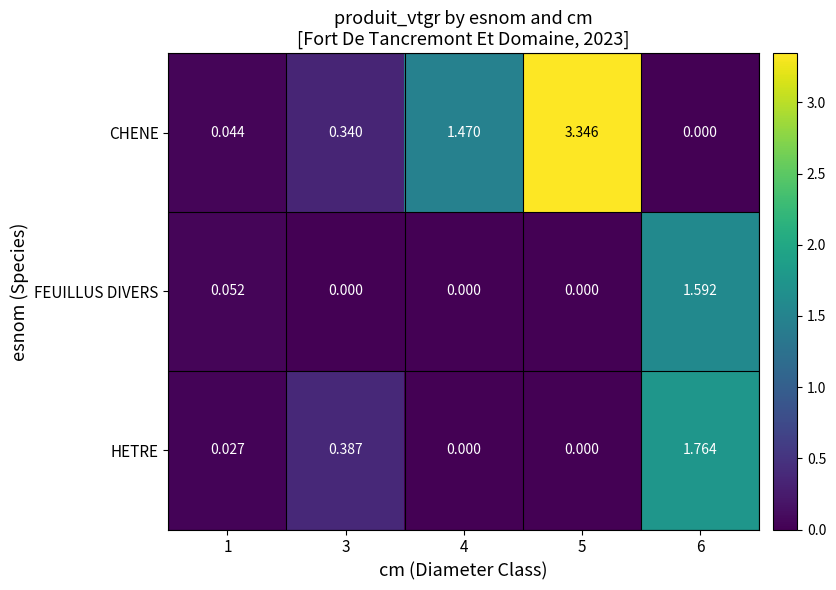

At 3, list the series in order from smallest to largest.

FEUILLUS DIVERS, CHENE, HETRE